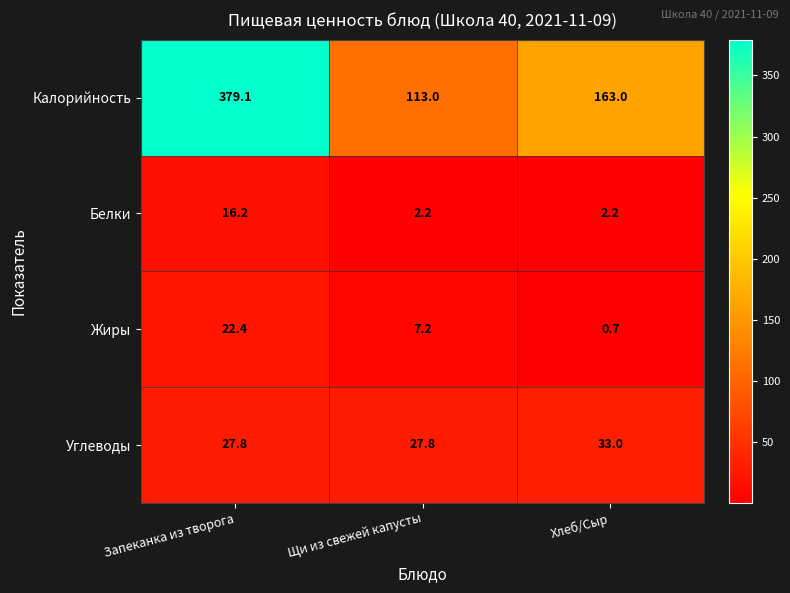

Reading left to right, what are all the values shown in this chart?

Калорийность: Запеканка из творога=379.1	Щи из свежей капусты=113.0	Хлеб/Сыр=163.0
Белки: Запеканка из творога=16.2	Щи из свежей капусты=2.2	Хлеб/Сыр=2.2
Жиры: Запеканка из творога=22.4	Щи из свежей капусты=7.2	Хлеб/Сыр=0.7
Углеводы: Запеканка из творога=27.8	Щи из свежей капусты=27.8	Хлеб/Сыр=33.0